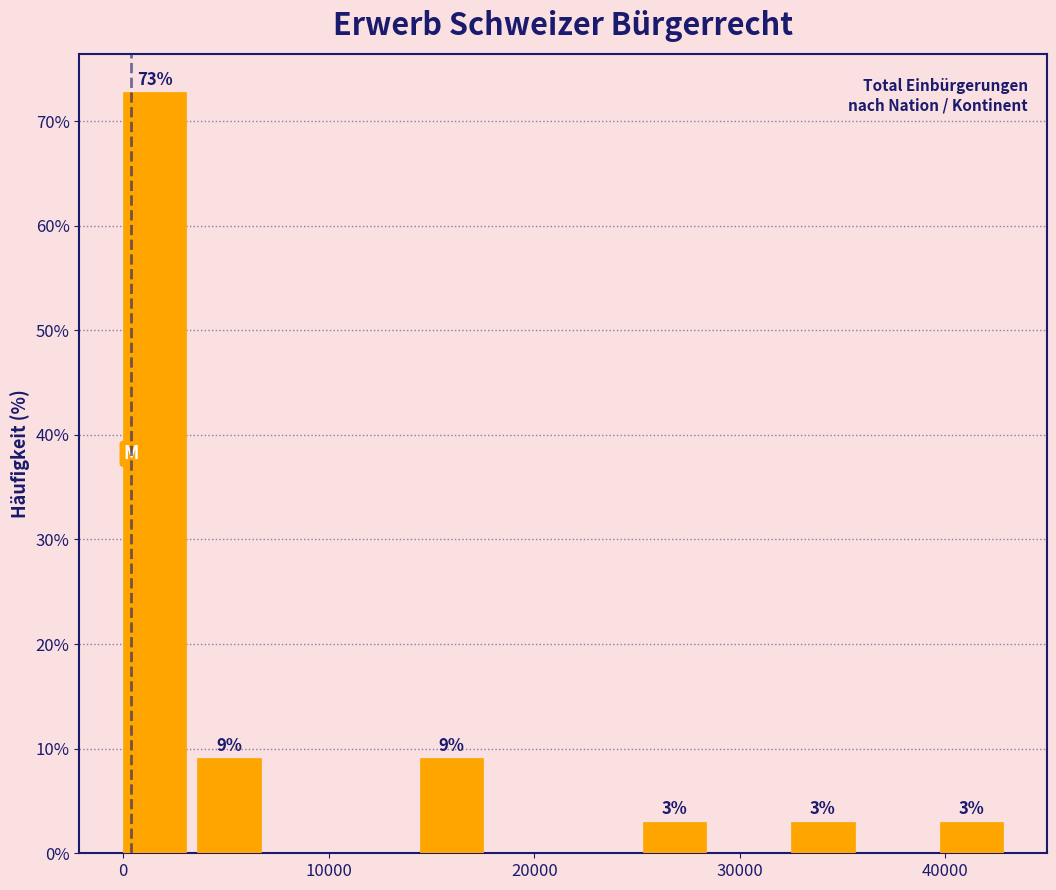

Around what value on the x-axis is the tallest bar? Give the approximate position of its centre, as read against the axis.

2000